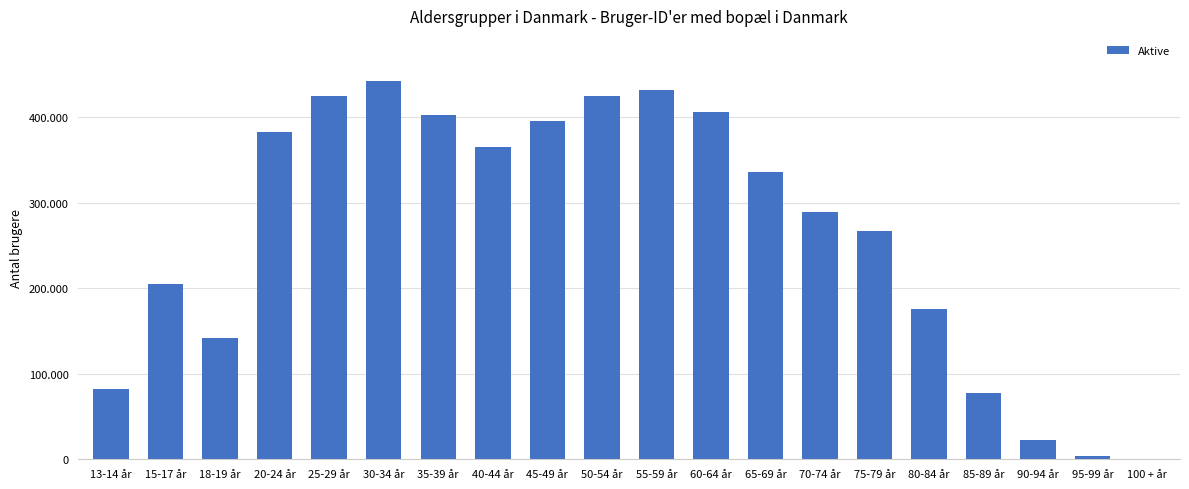

Is it true that the value at 40-44 år is 503094?

False